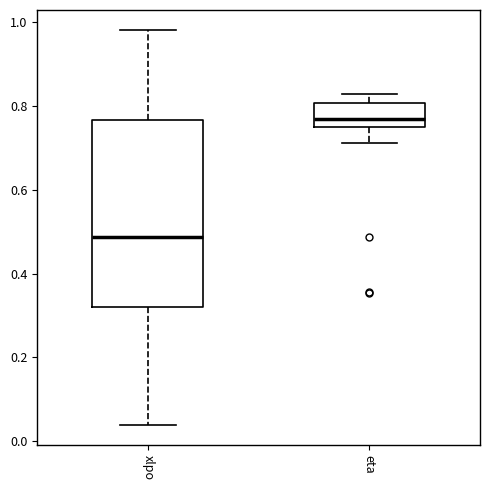

Which box's median line is the lowest?

xlpo